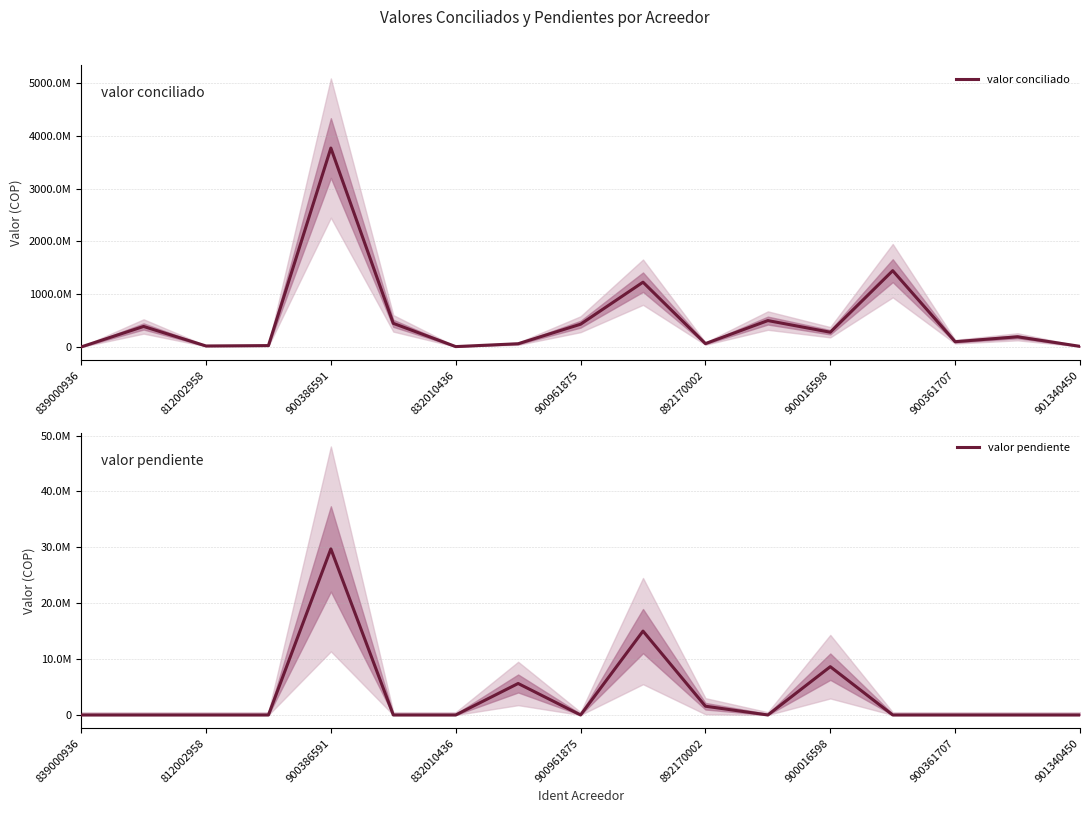

Reading left to right, transcribe all the data shown in this chart.

valor conciliado: 0.0	387934483.1	18189349.0	25420817.0	3768590911.0	446809743.5	6366511.0	60527909.4	430313227.0	1226875703.6	62931019.0	499256444.0	278494412.0	1444911396.3	99113730.0	192060464.3	11079348.0
valor pendiente: 0.0	0.0	0.0	0.0	29712365.0	0.0	0.0	5634827.3	0.0	15009648.9	1568267.0	0.0	8640559.0	0.0	0.0	0.0	0.0